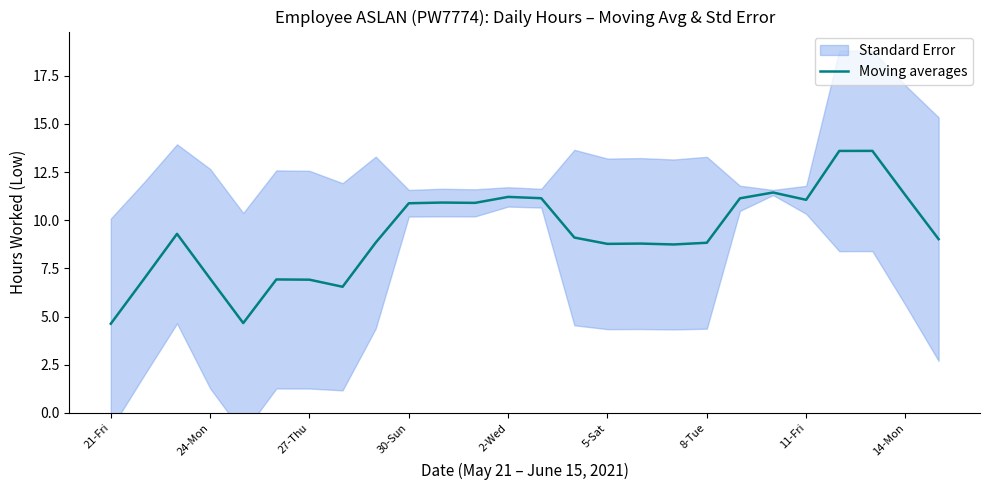

True or false: Moving averages has a value of 6.9 at 27-Thu.

True